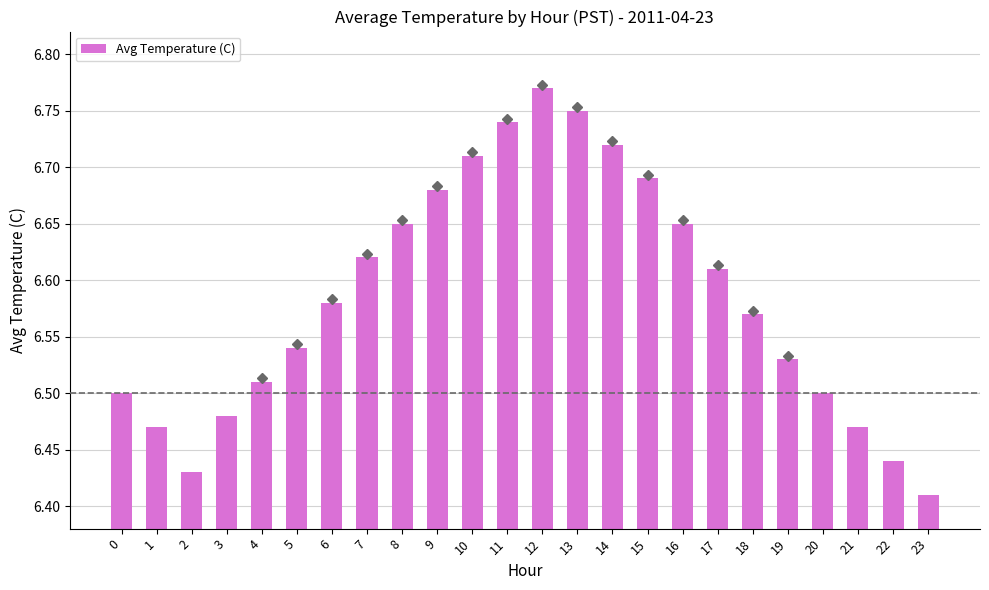

Which has a higher value, 20 or 21?

20